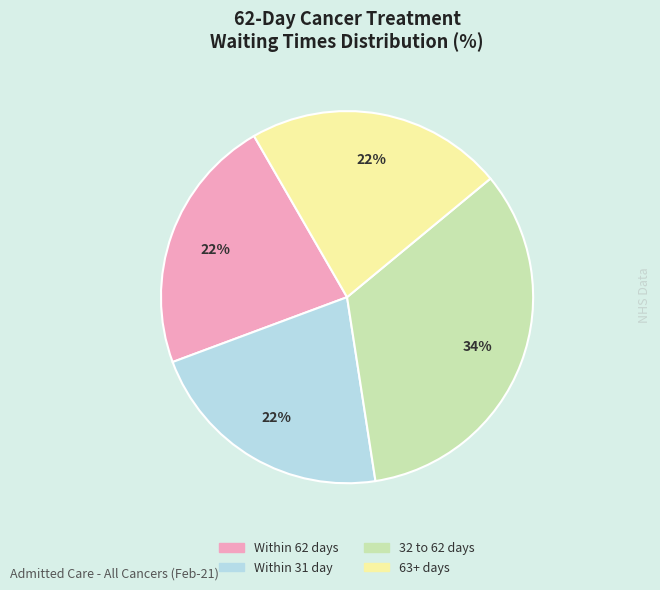

Is it true that Within 31 day is 22% of the pie?

True